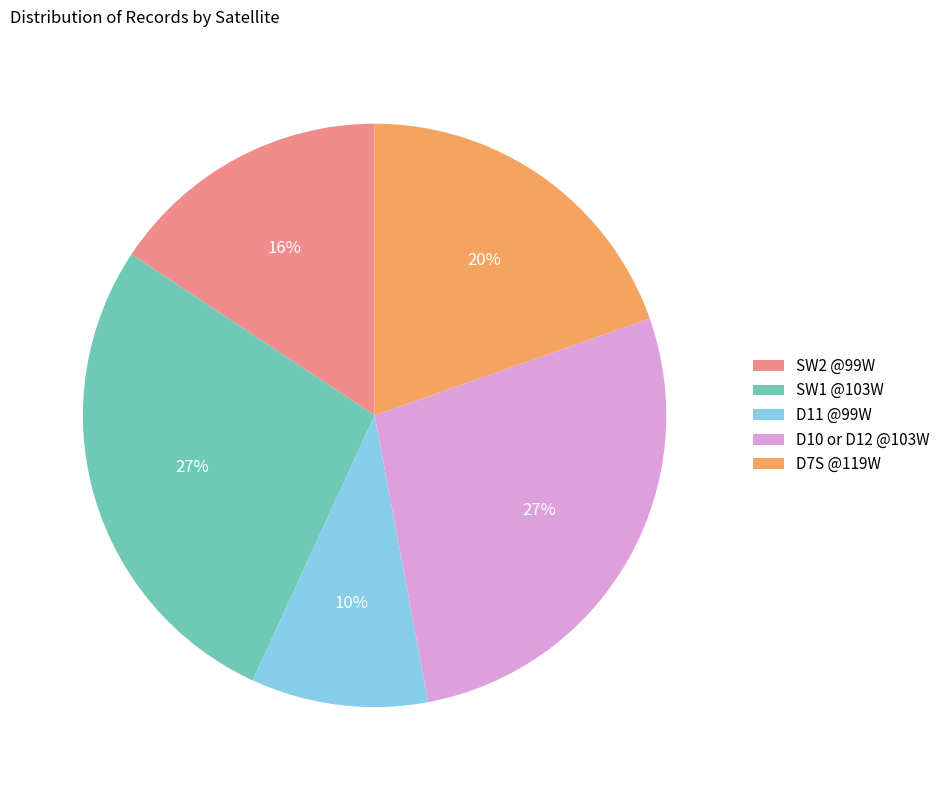

The D7S @119W slice represents 20% of the pie. True or false?

True